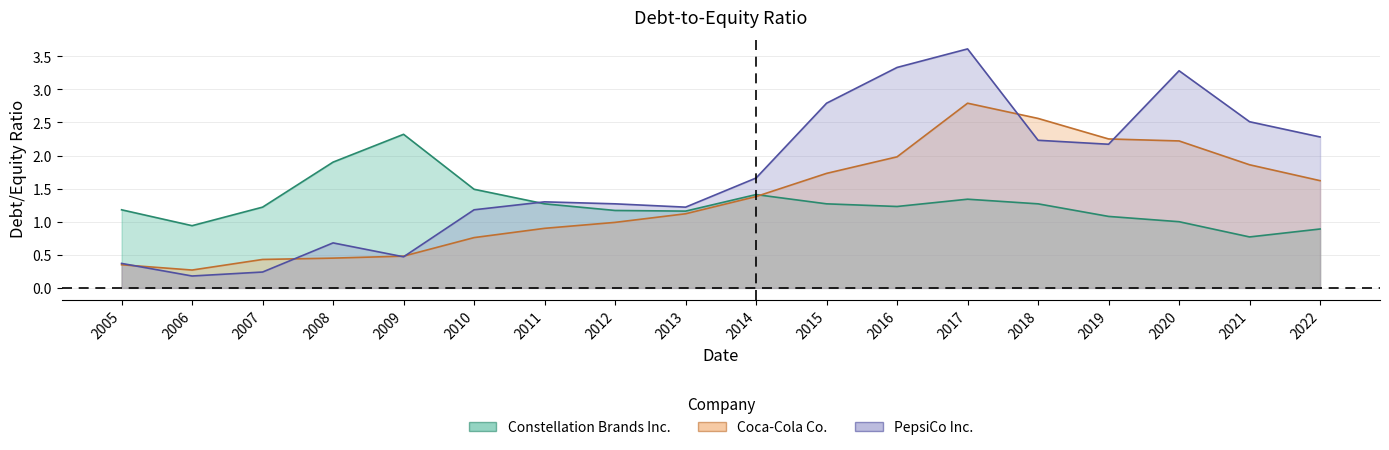

What is the total value across all series at 2016?

6.5